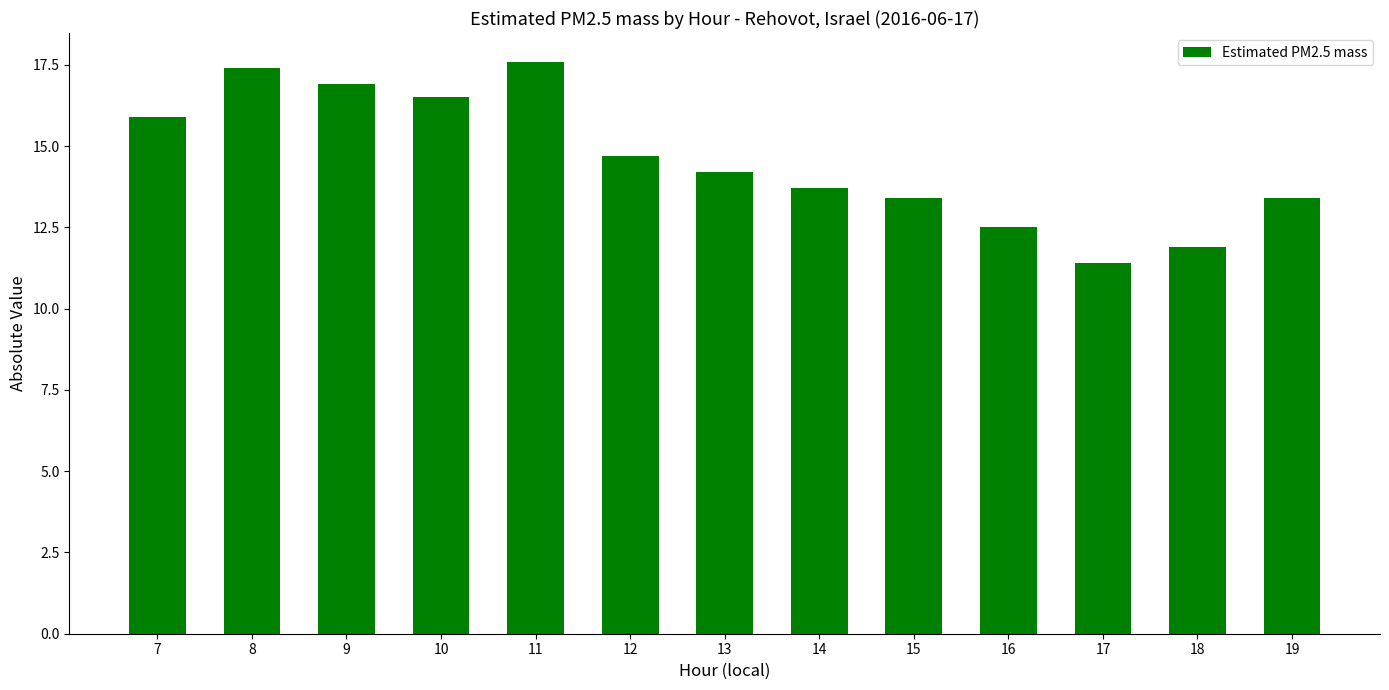

Does the chart contain any negative values?

No